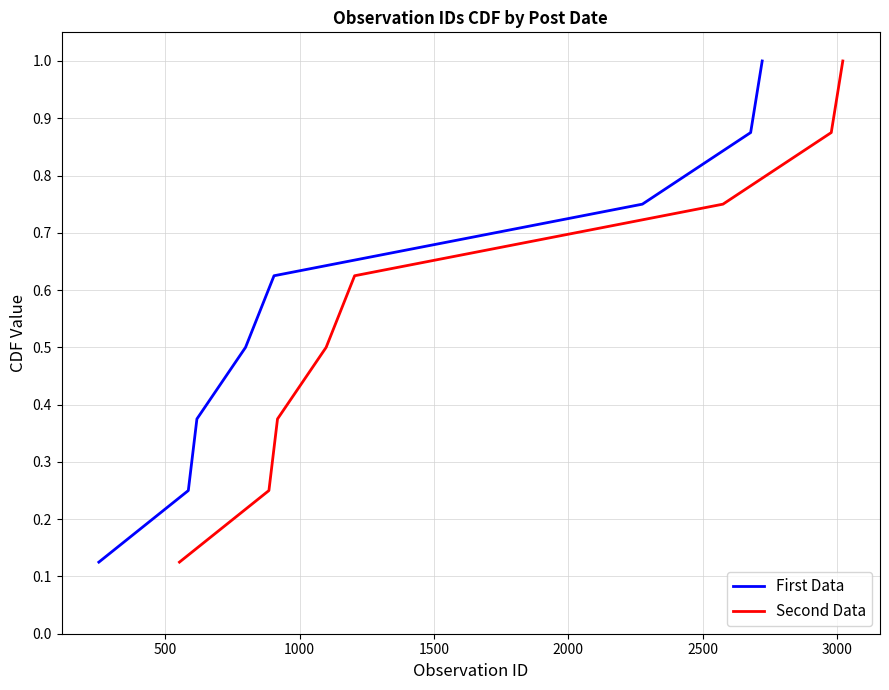

How many distinct data groups are displayed?

2